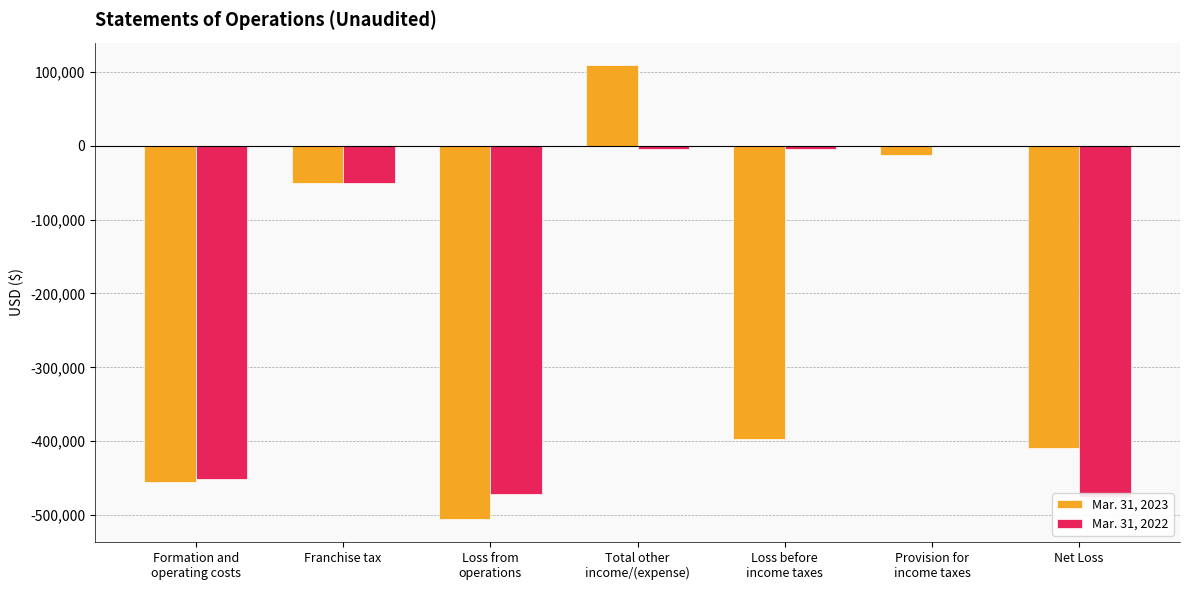

What is the spread (max minus min) of values at Formation and
operating costs?

4046